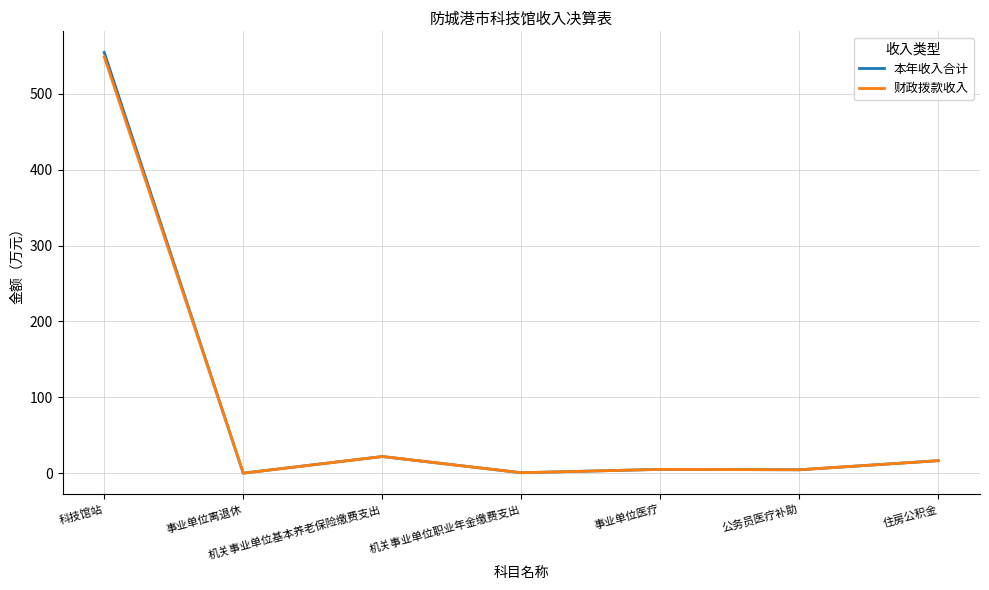

What position from the right is 公务员医疗补助?

2